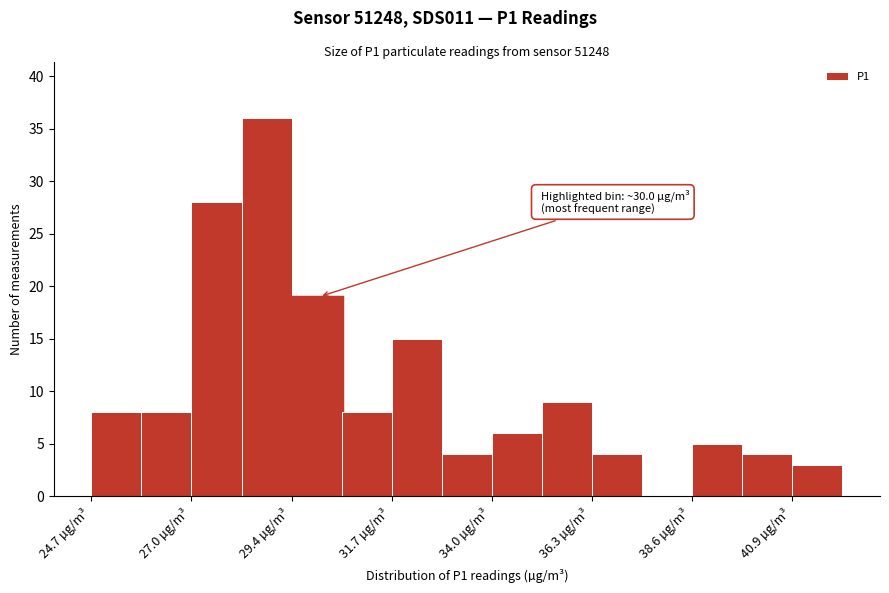

Around what value on the x-axis is the tallest bar? Give the approximate position of its centre, as read against the axis.

29.0